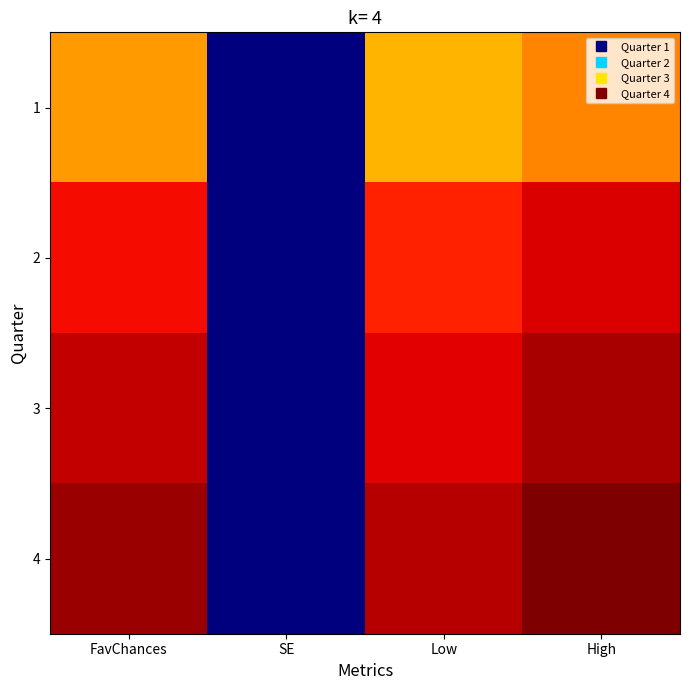

Reading right to left, list all the values displayed in this chart.

1: High=0.5	Low=0.5	SE=0.0	FavChances=0.5
2: High=0.6	Low=0.6	SE=0.0	FavChances=0.6
3: High=0.6	Low=0.6	SE=0.0	FavChances=0.6
4: High=0.6	Low=0.6	SE=0.0	FavChances=0.6